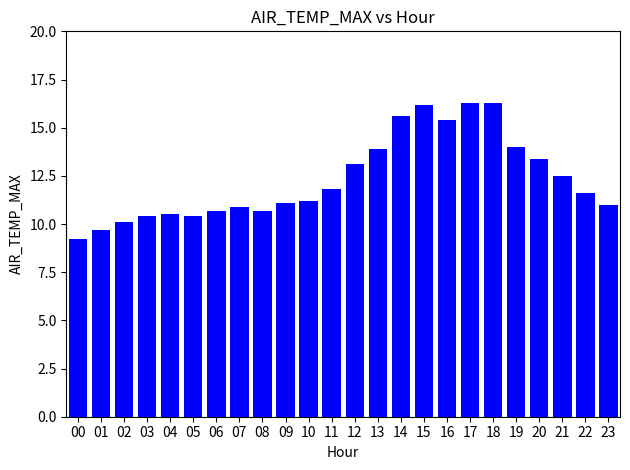

Which label corresponds to the smallest value in the chart?

00